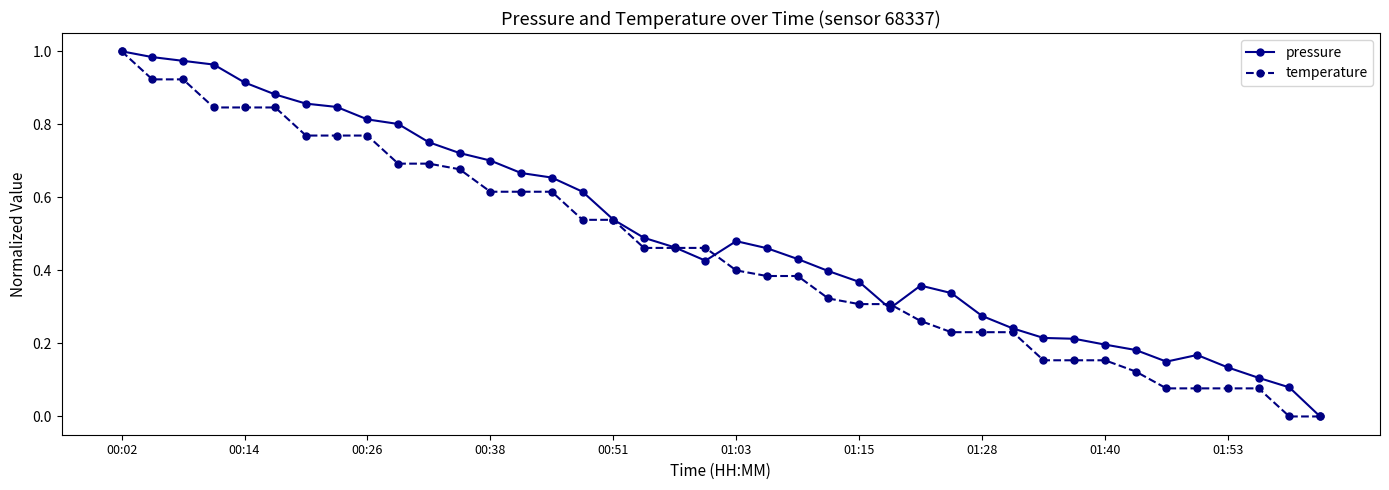

List the series in order of their overall mean, lowest first.

temperature, pressure